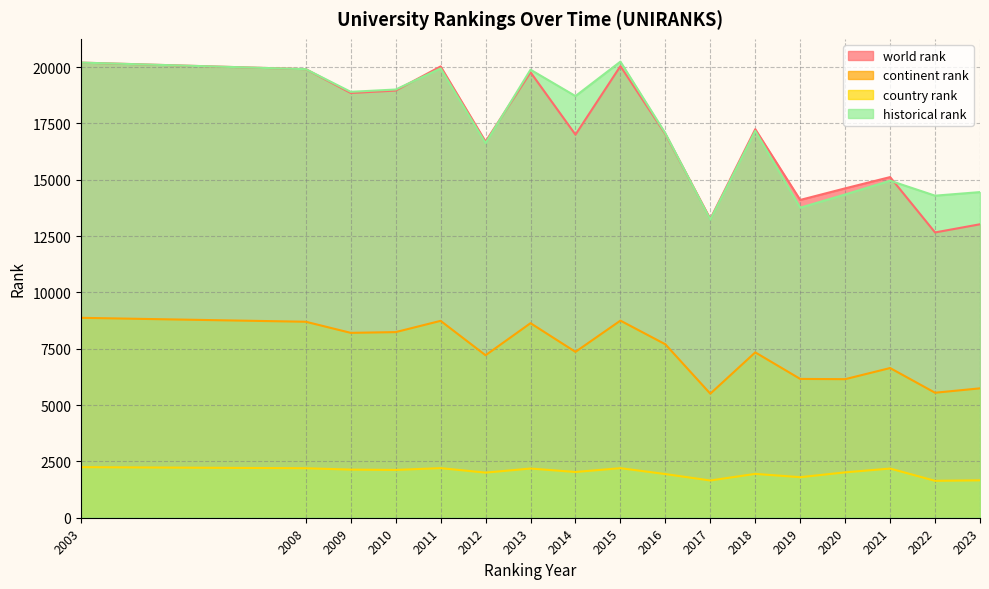

Is it true that continent rank equals 1543 at 2020?

False